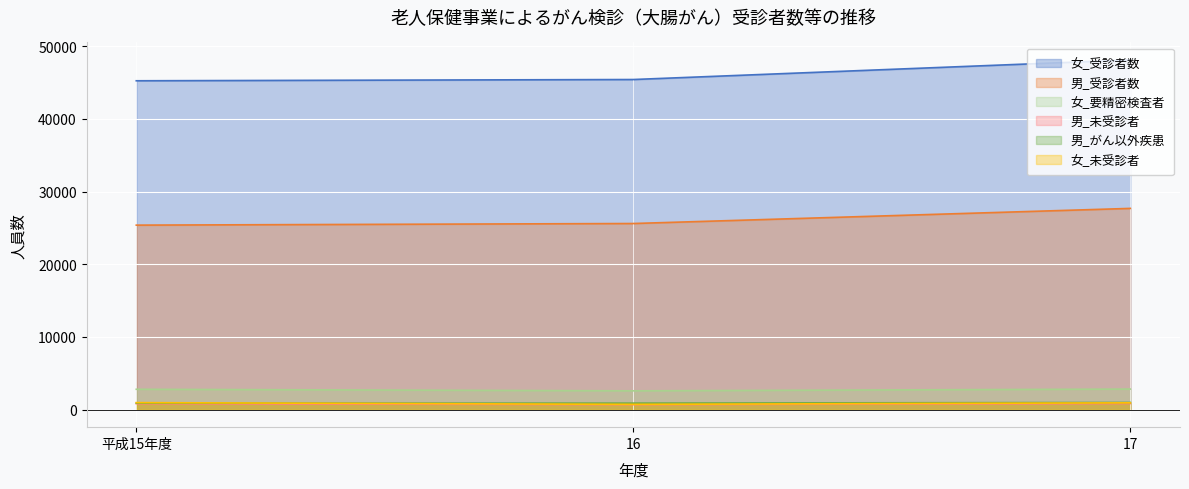

Which has a higher value, 平成15年度 or 16?

16